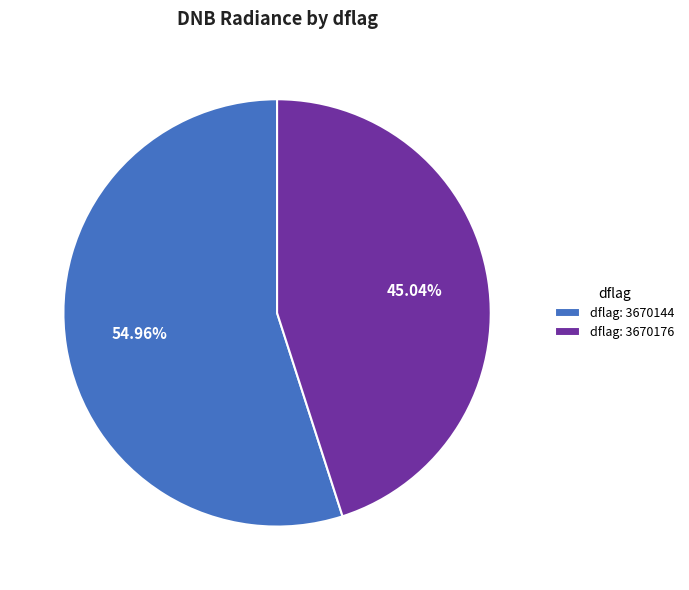

Do dflag: 3670144 and dflag: 3670176 together represent more than half of the pie?

Yes